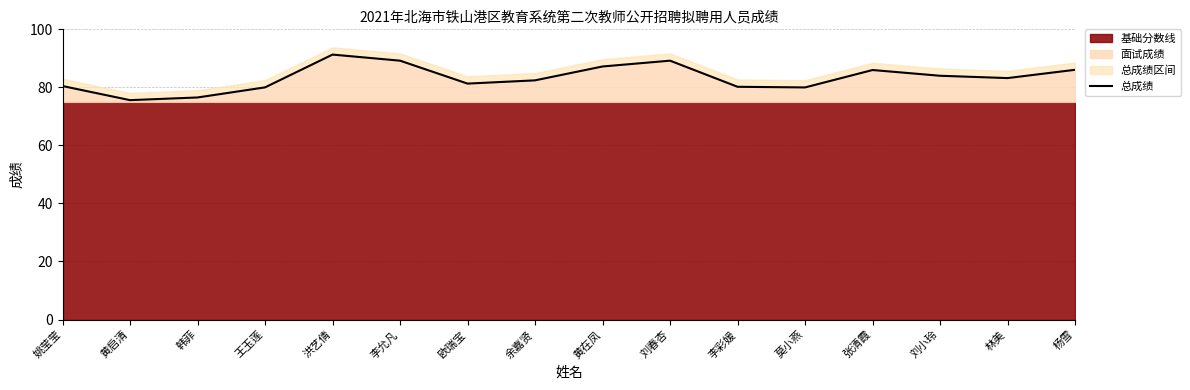

Reading right to left, what are all the values shown in this chart?

杨雪=86.1	林美=83.2	刘小玲=84.0	张清霞=86.0	莫小燕=80.0	李彩媛=80.2	刘春杏=89.2	黄在凤=87.2	余嘉贤=82.4	欧瑞宝=81.3	李允凡=89.2	洪艺倩=91.3	王玉莲=80.0	韩菲=76.5	黄启清=75.6	姚莹莹=80.5